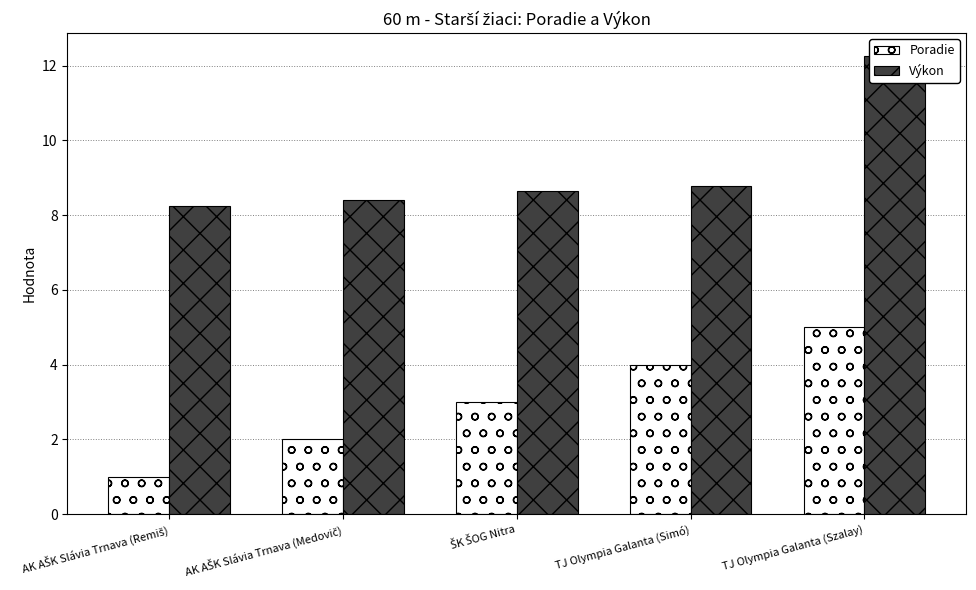

The Výkon series shows 6.6 at TJ Olympia Galanta (Szalay). True or false?

False